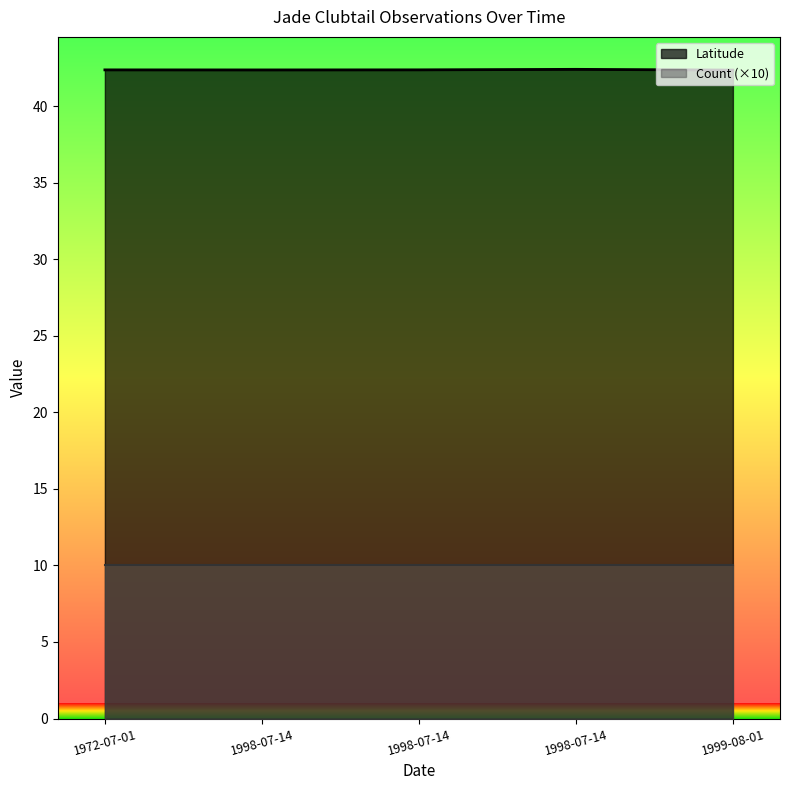

Which category has the lowest value in the Latitude series?

1999-08-01